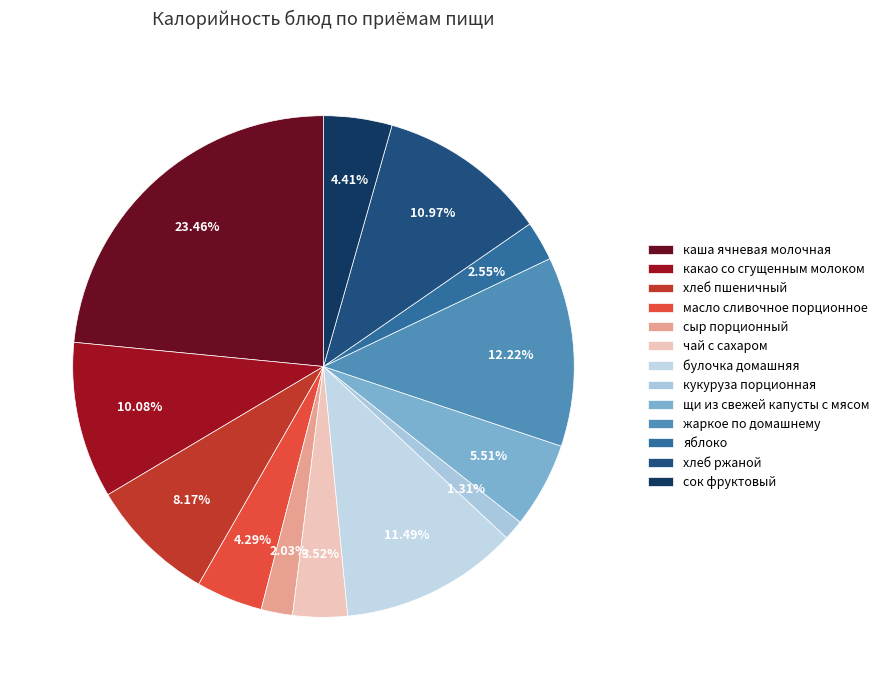

How many slices are in this pie chart?

13